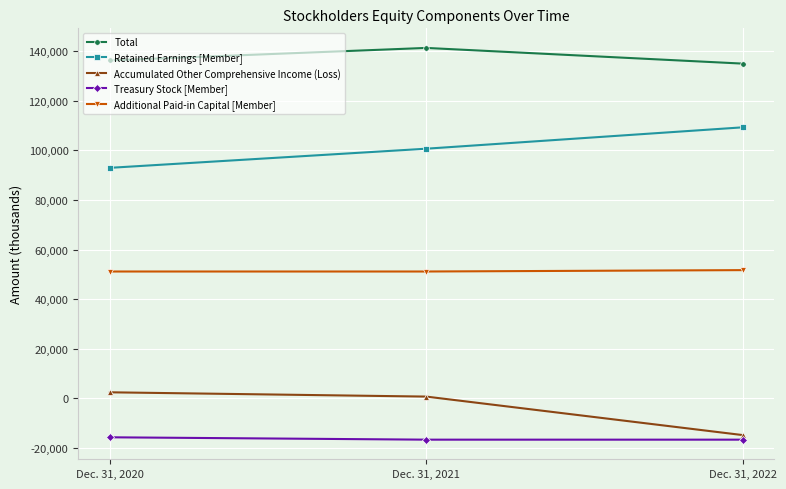

Is it true that Additional Paid-in Capital [Member] equals 51722 at Dec. 31, 2022?

True